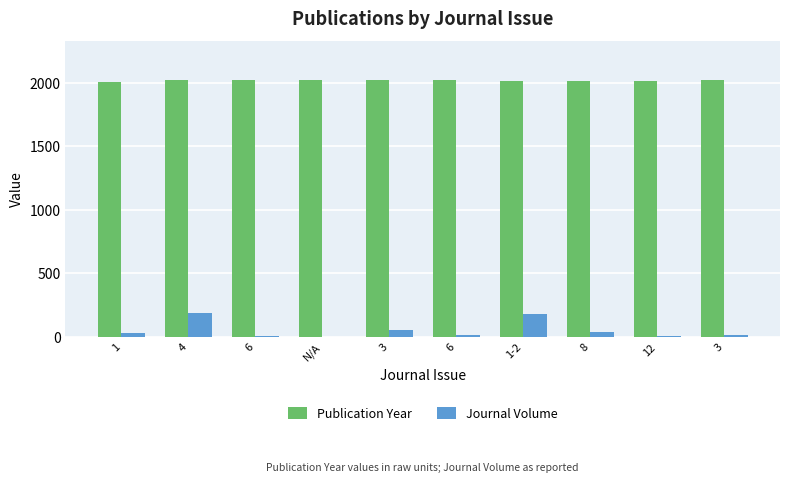

The value of Journal Volume at 6 is 12. True or false?

True